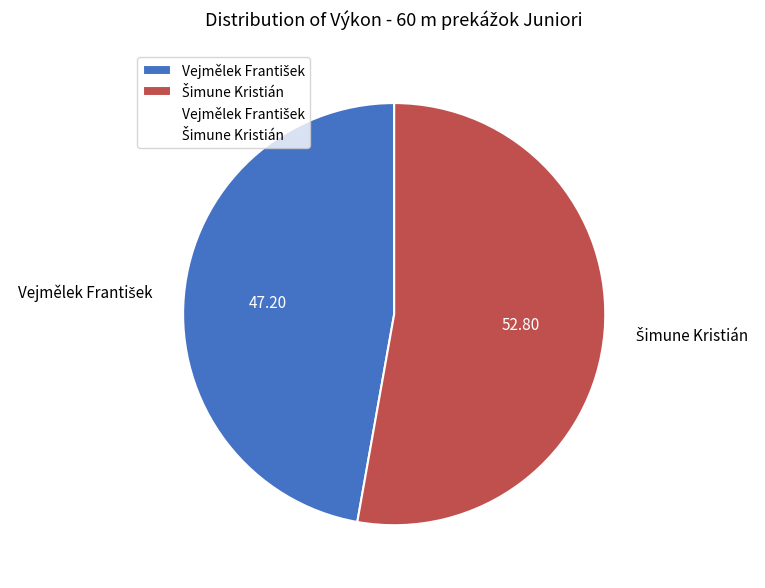

Is there a majority slice in this chart?

Yes